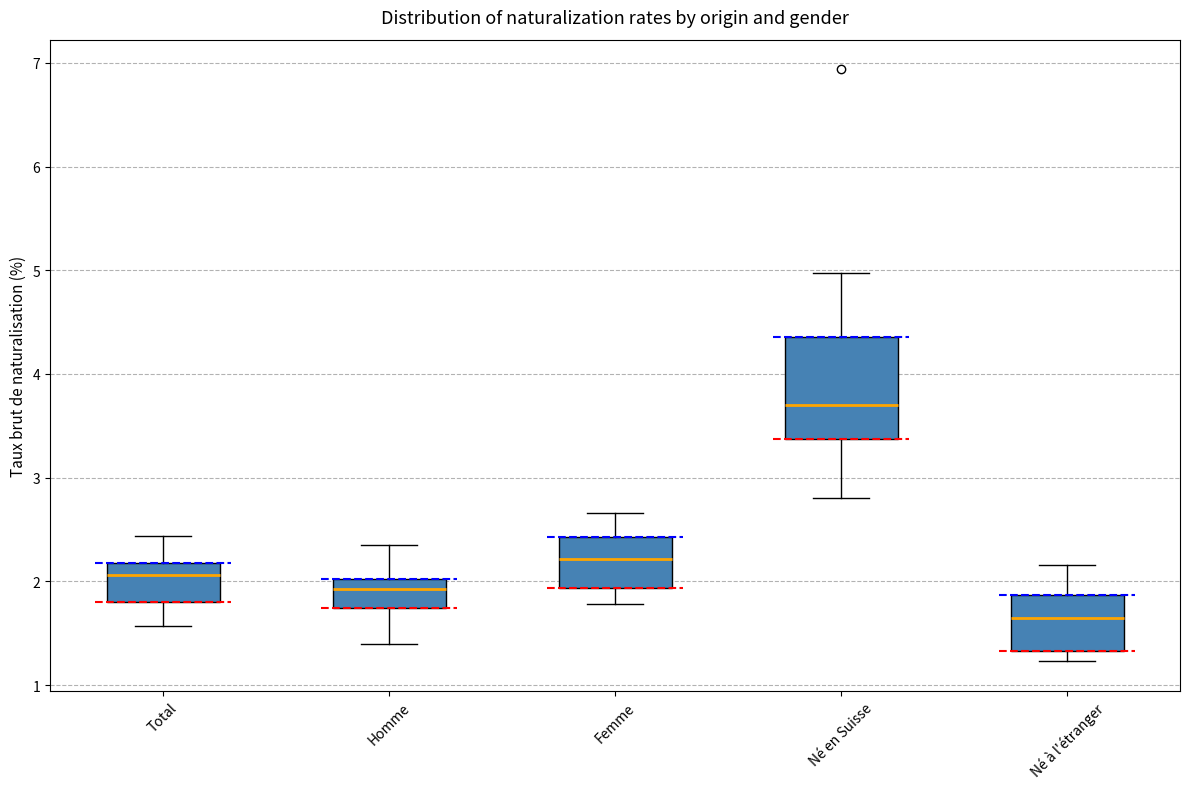

Where does the median line of the box for Né en Suisse sit on the y-axis? The values are not printed on the chart, so give them approximately, as read against the axis.

3.7